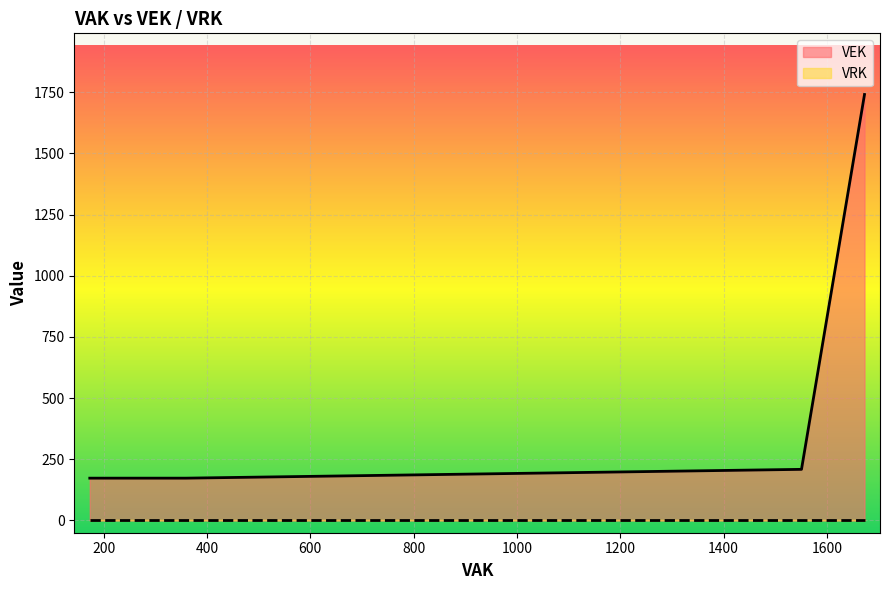

Is it true that VEK equals 90 at 2022 Opmaak - ontwerp?

False